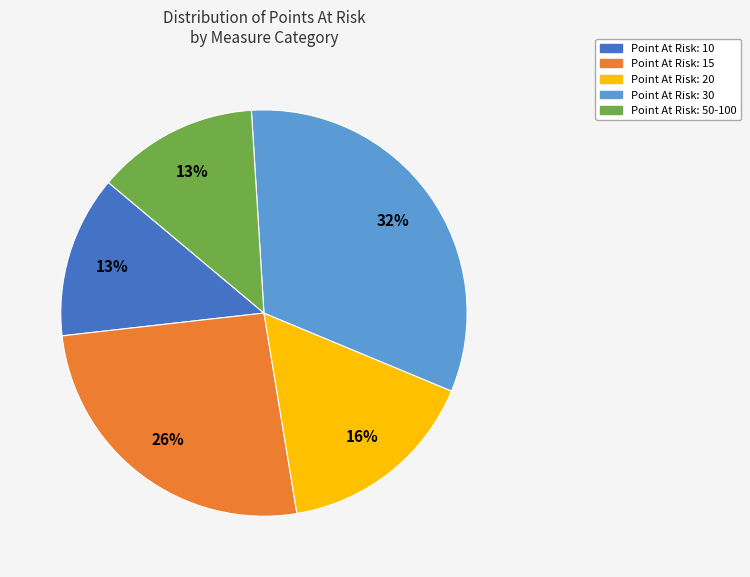

To the nearest percent, what is the average slice percentage?

20%